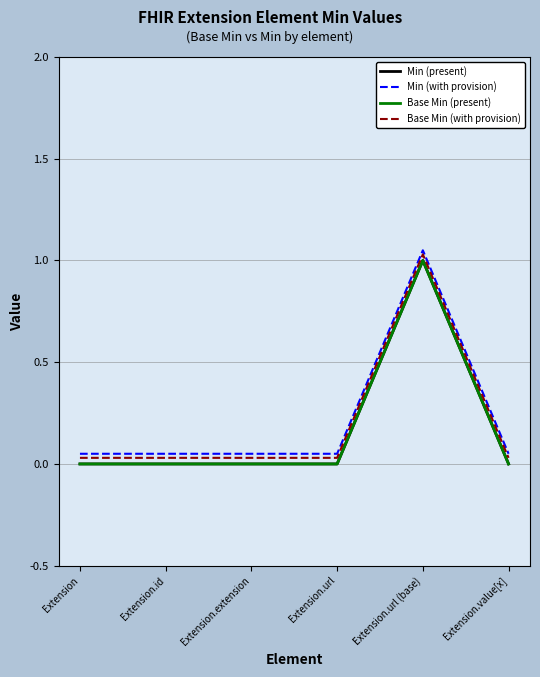

Does the chart have visible grid lines?

Yes